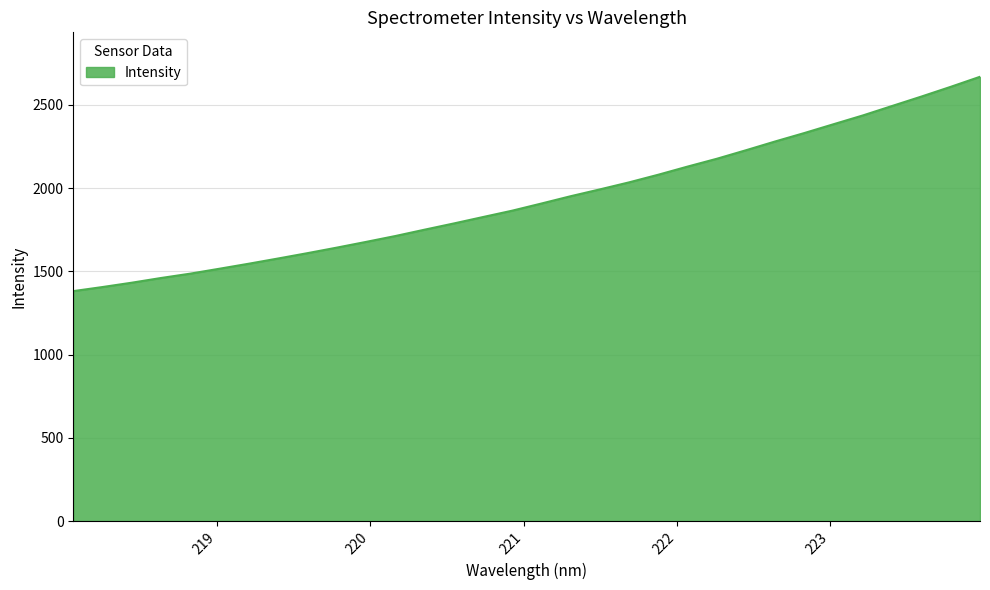

What is the greatest value displayed?

2667.7